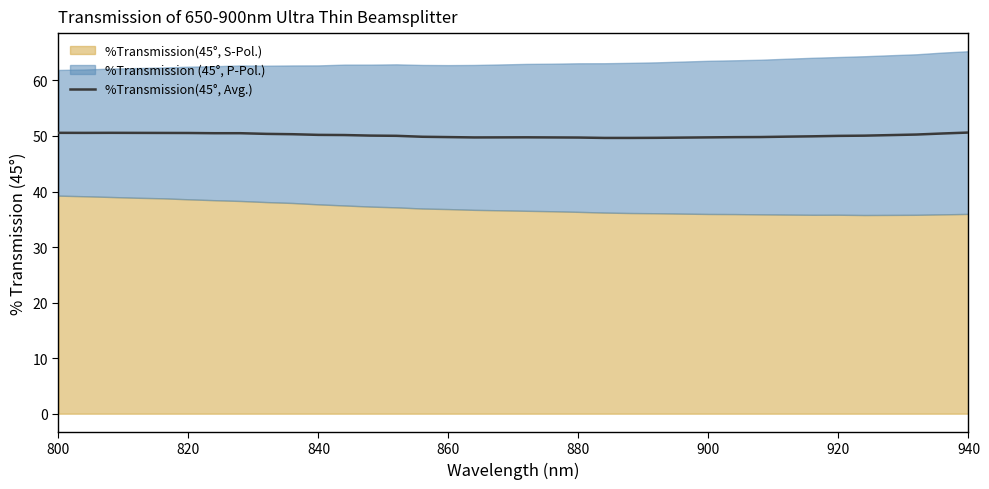

How many points are higher than both their immediate neighbors (excluding endpoints)?

2